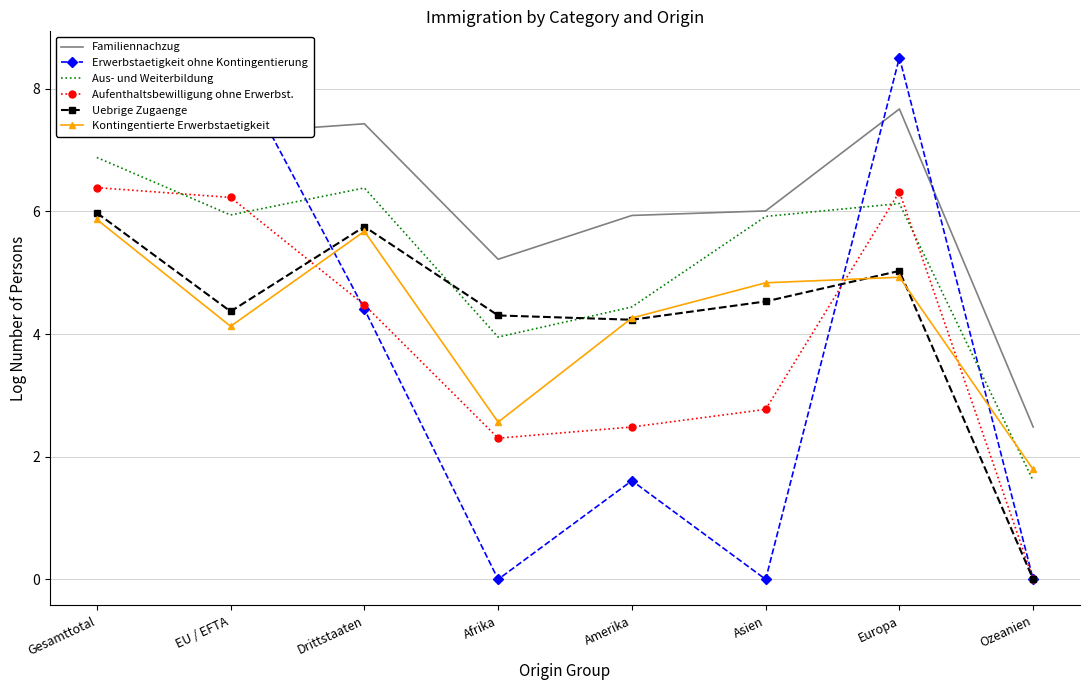

At how many categories does at least one series exceed 6?

5